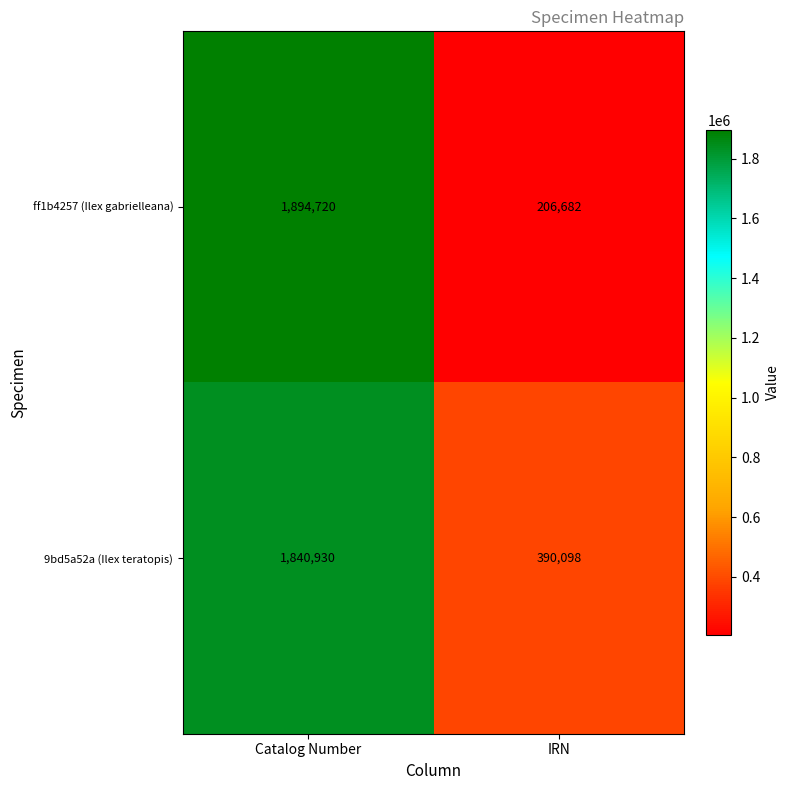

Which series has the largest total across all categories?

9bd5a52a (Ilex teratopis)